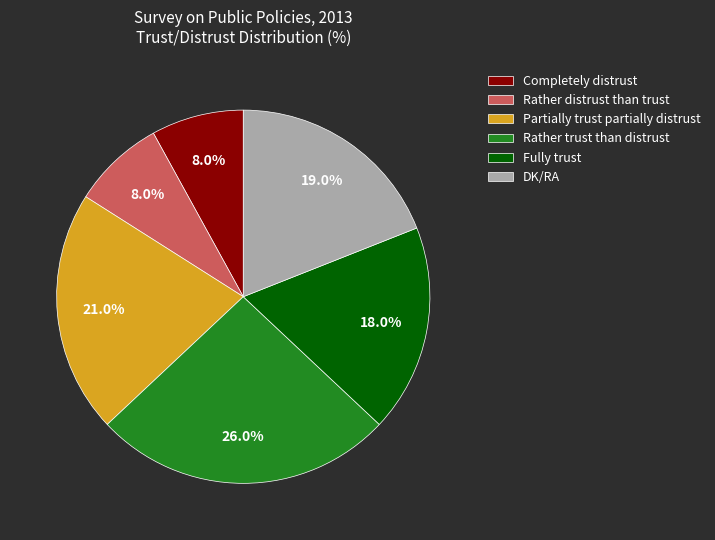

Is there a majority slice in this chart?

No